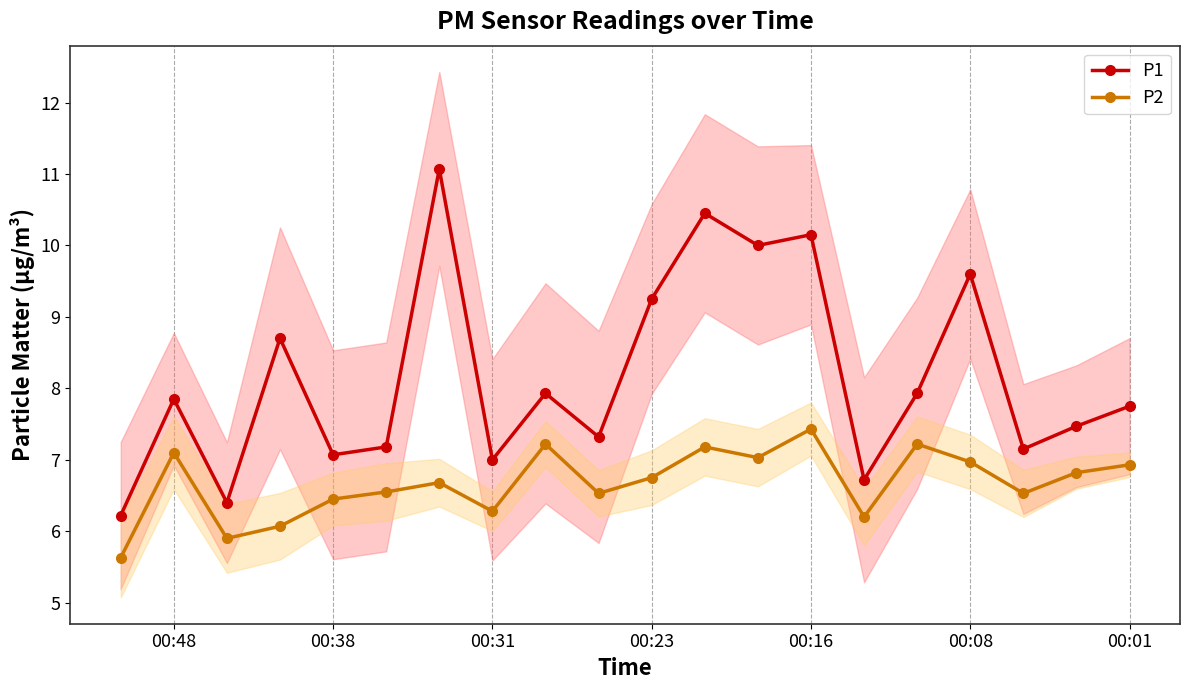

List the series in order of their overall mean, lowest first.

P2, P1